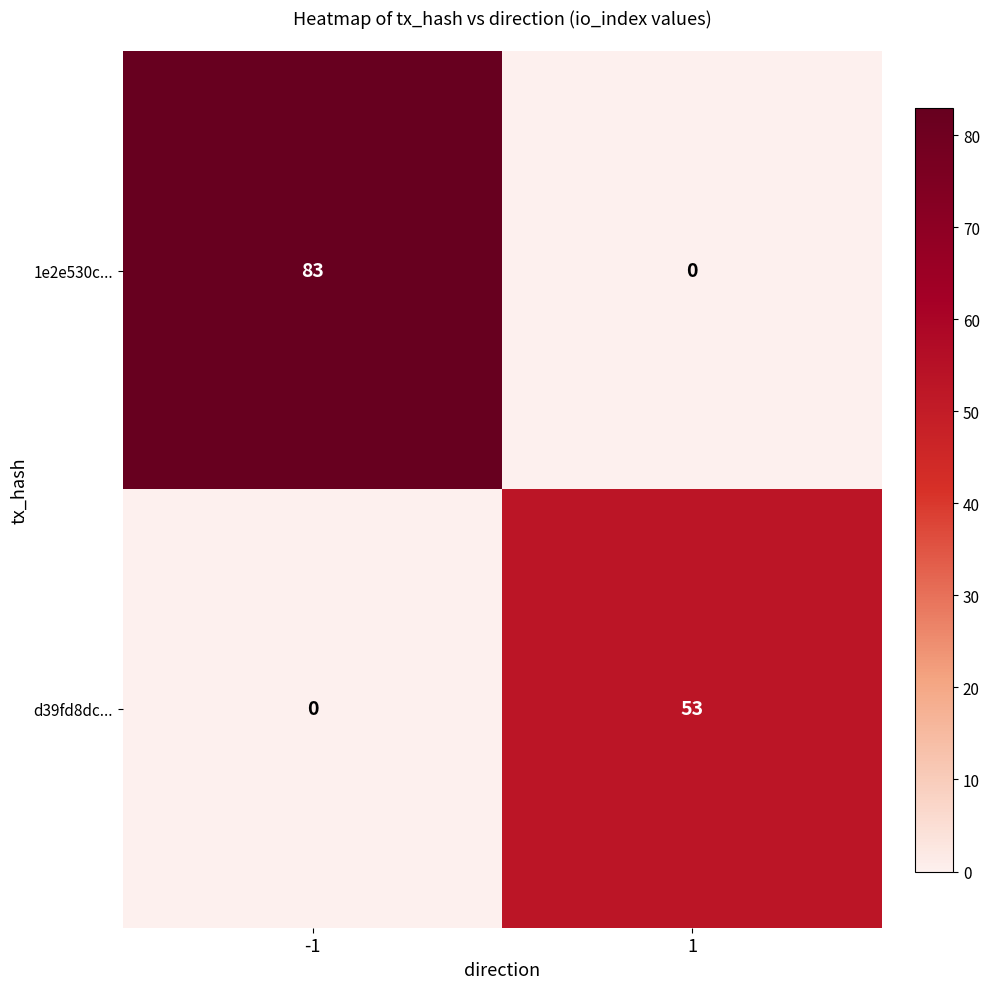

The d39fd8dc... series shows 53 at 1. True or false?

True